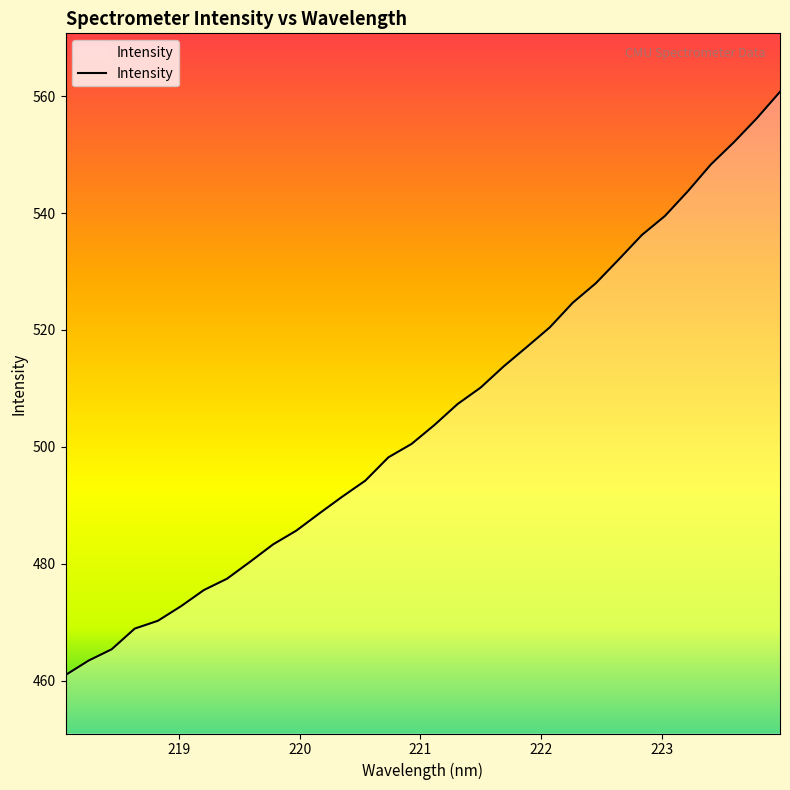

What is the sum of all values?

16171.3